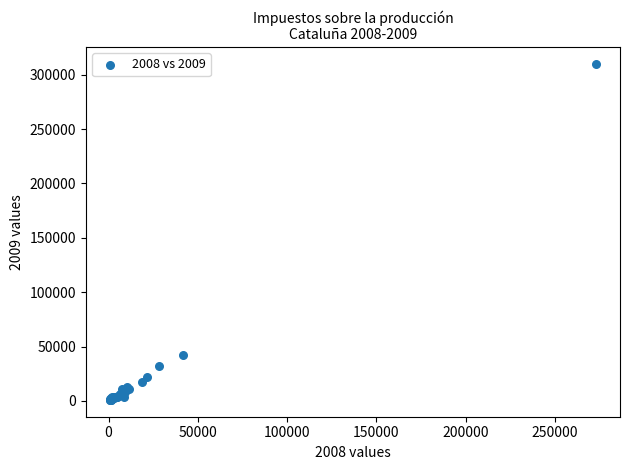

What Y value in the scatter plot is closest to 155437?

42041